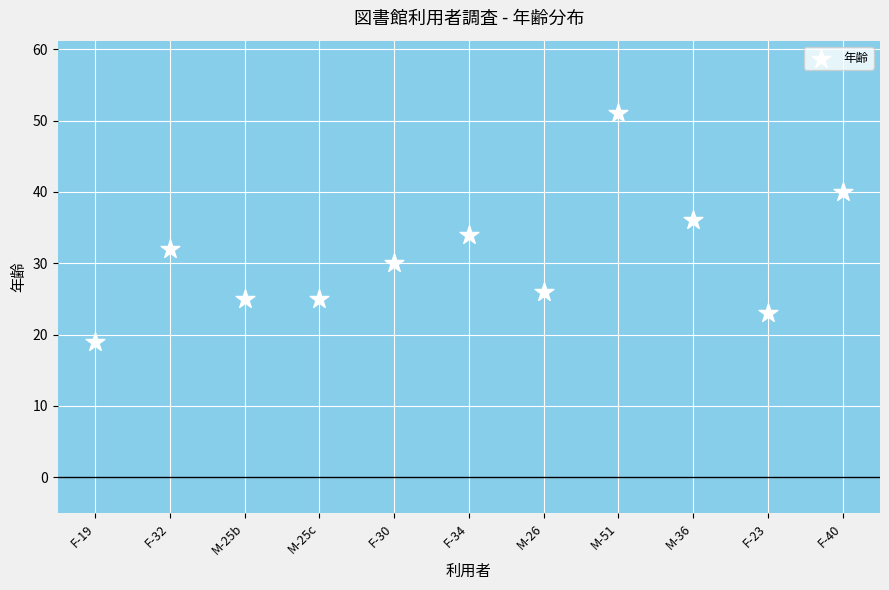

What is the average Y value?

31